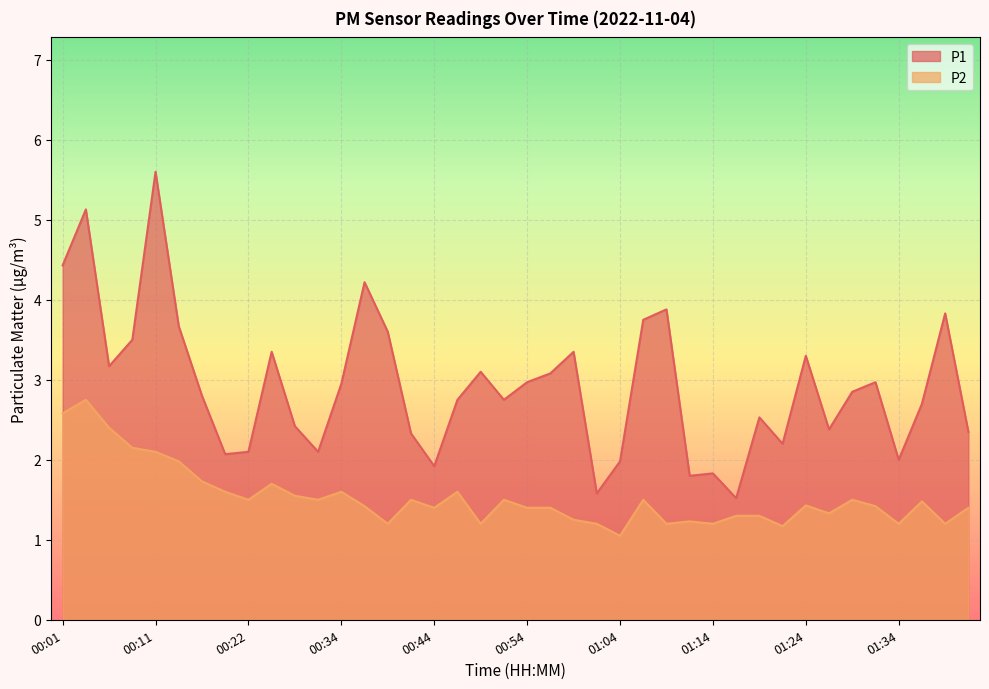

How many lines are shown in the chart?

2